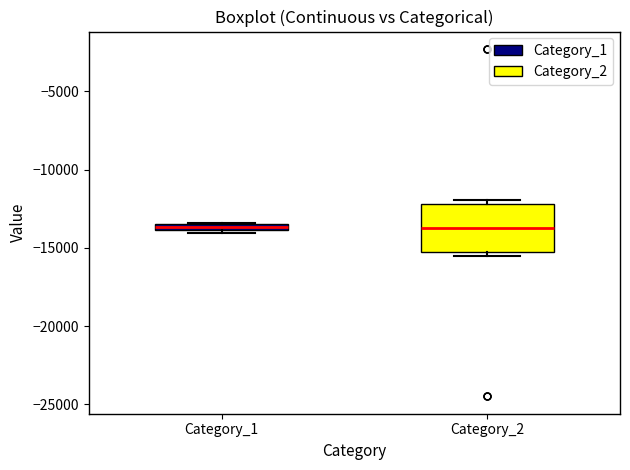

Where is the upper edge of the box for Category_2 on the y-axis? The values are not printed on the chart, so give them approximately, as read against the axis.

-12000